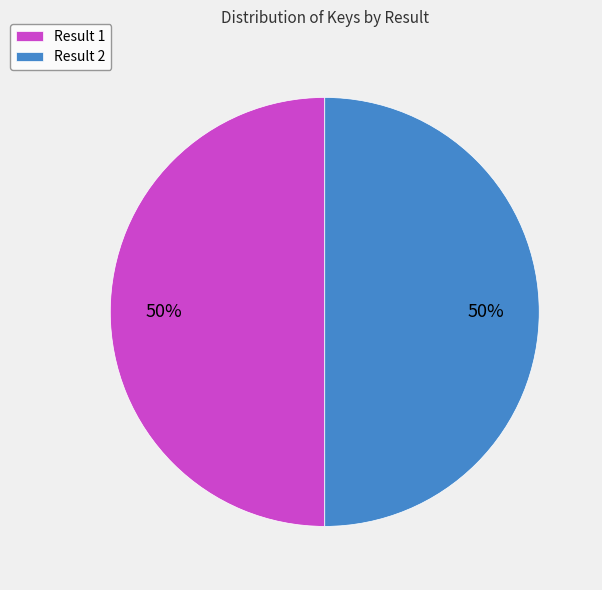

What is the ratio of the value at Result 1 to the value at Result 2?

1.0